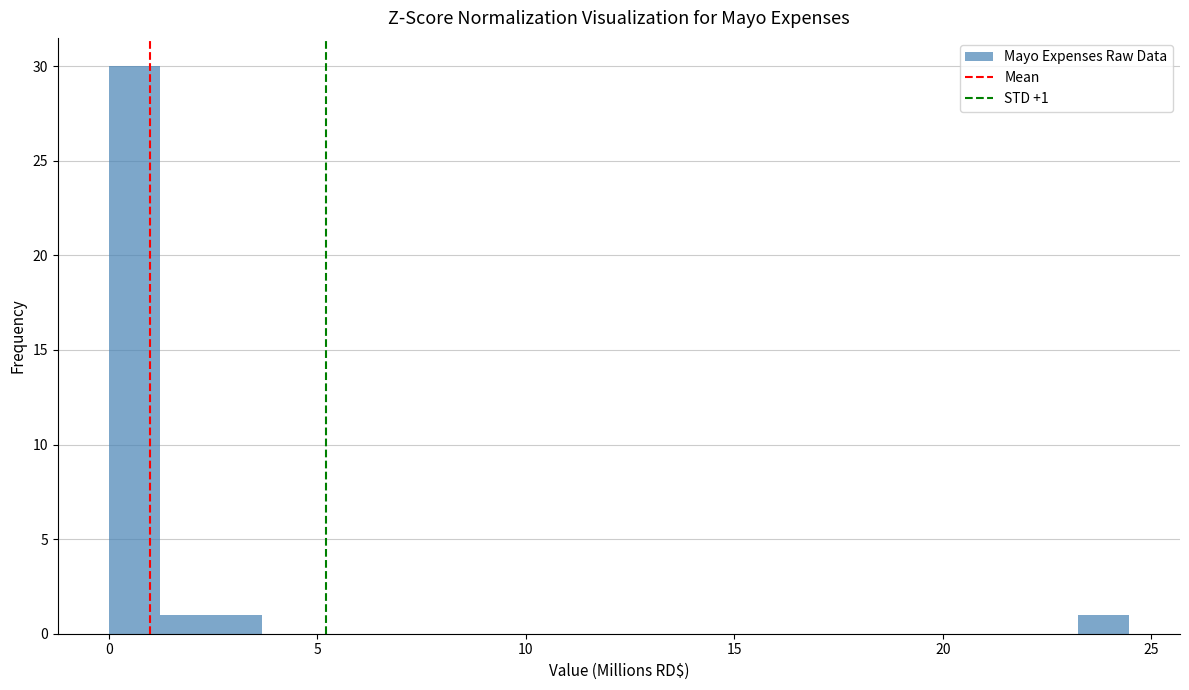

Read against the x-axis, roughly where is the centre of the tallest bar?

0.5